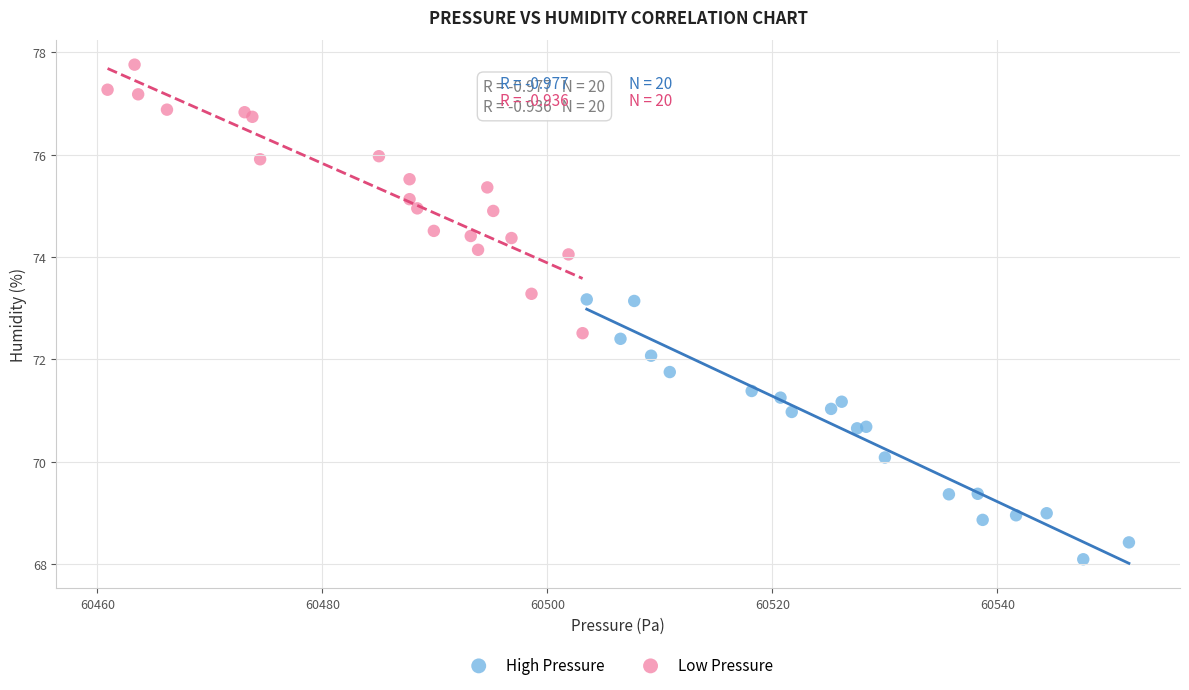

Which series has the widest spread of Y values?

Low Pressure